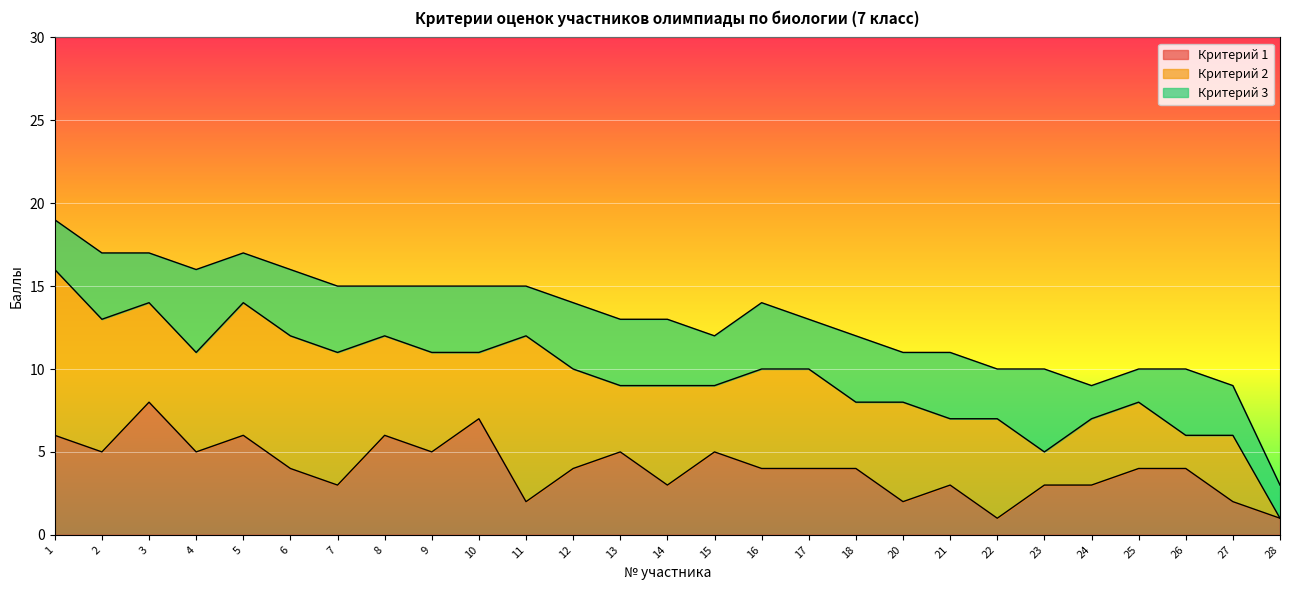

What is the total value across all series at 21?

11